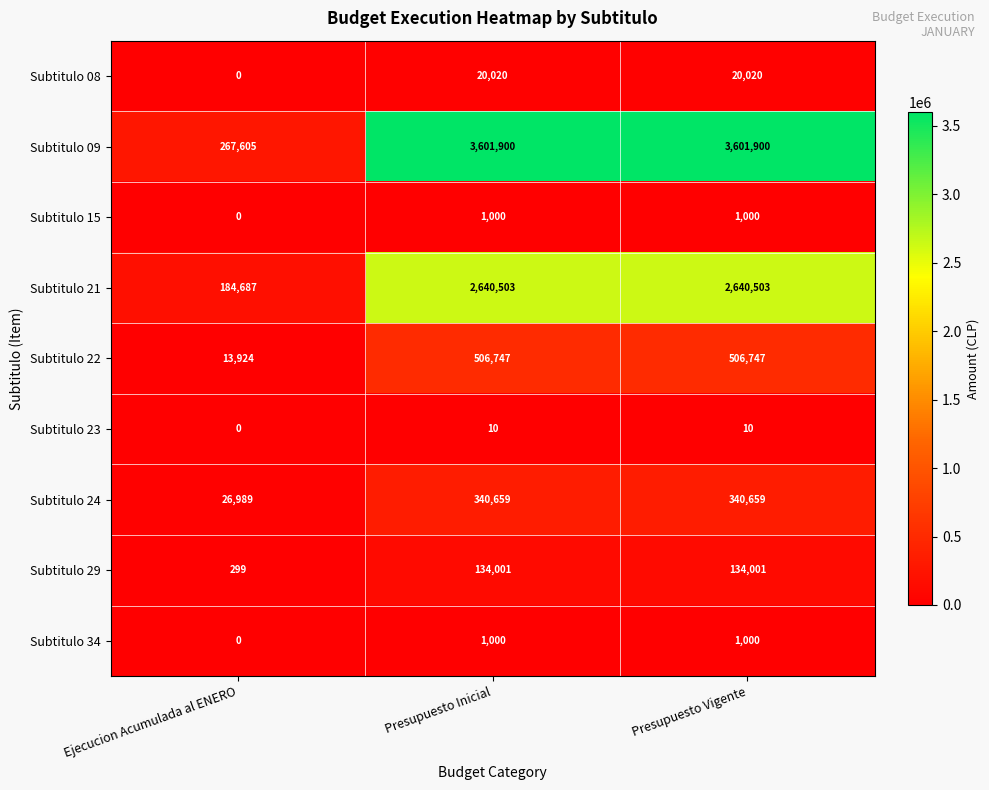

Count the number of data series in this chart.

9